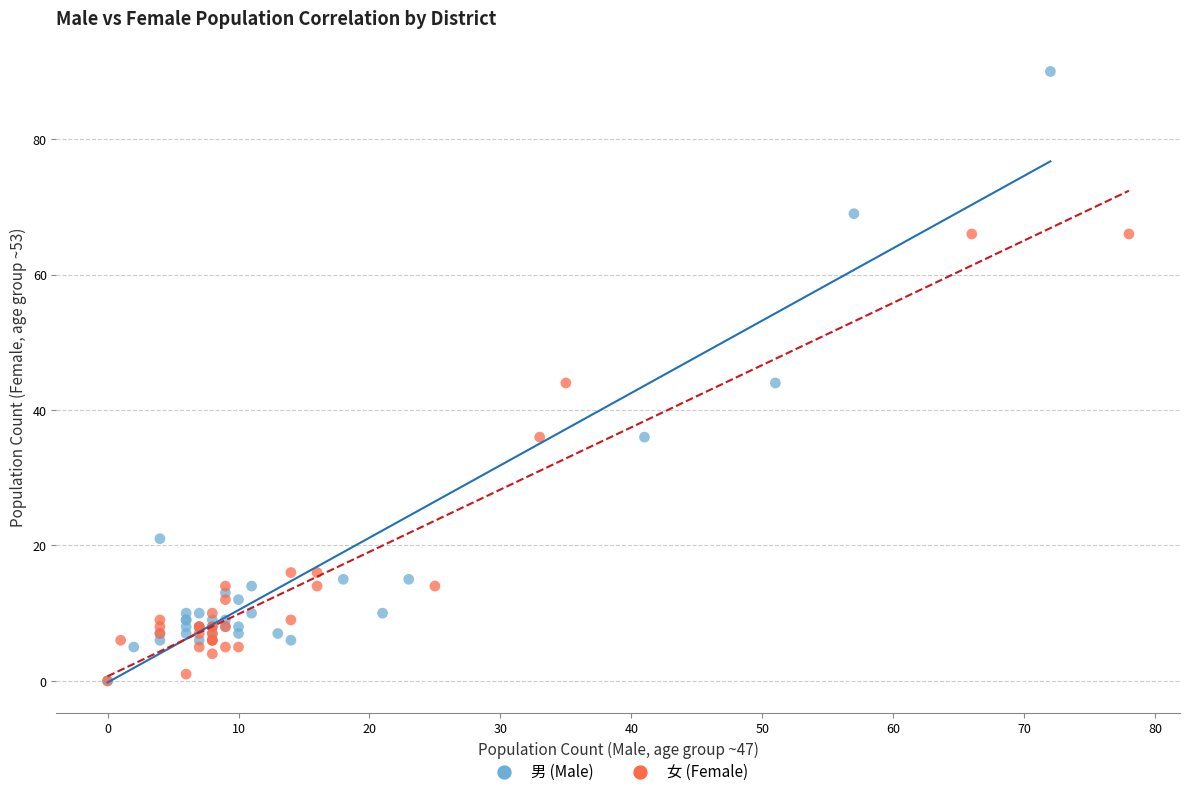

Which series has the widest spread of Y values?

男 (Male)